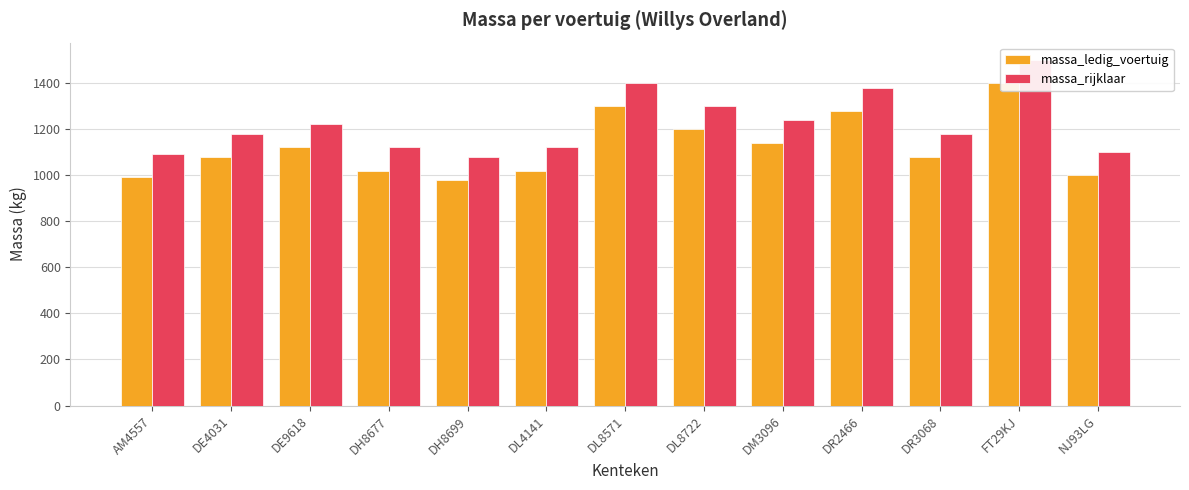

Reading left to right, extract all data points from this chart.

massa_ledig_voertuig: AM4557=990	DE4031=1080	DE9618=1120	DH8677=1020	DH8699=980	DL4141=1020	DL8571=1300	DL8722=1200	DM3096=1140	DR2466=1280	DR3068=1080	FT29KJ=1400	NJ93LG=1000
massa_rijklaar: AM4557=1090	DE4031=1180	DE9618=1220	DH8677=1120	DH8699=1080	DL4141=1120	DL8571=1400	DL8722=1300	DM3096=1240	DR2466=1380	DR3068=1180	FT29KJ=1500	NJ93LG=1100